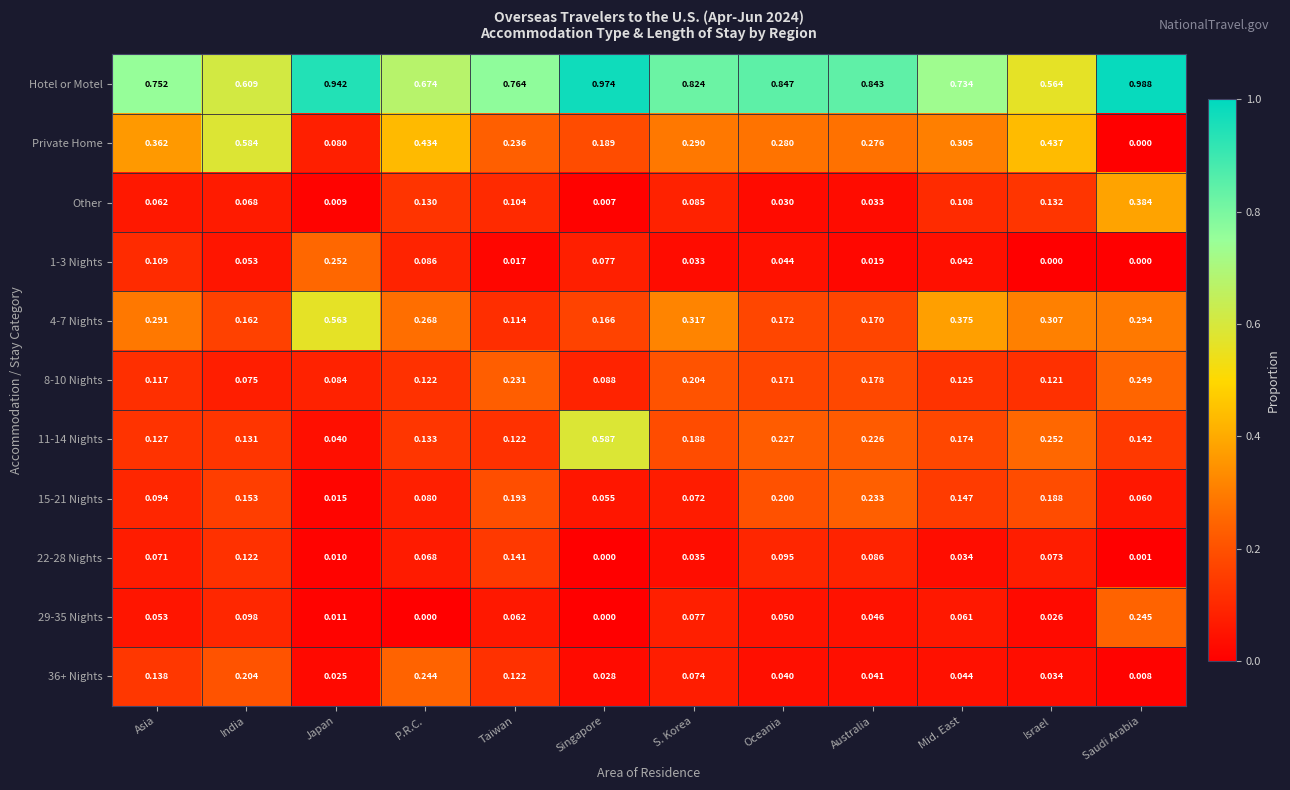

Where is Other nearest to the value 0?

Singapore